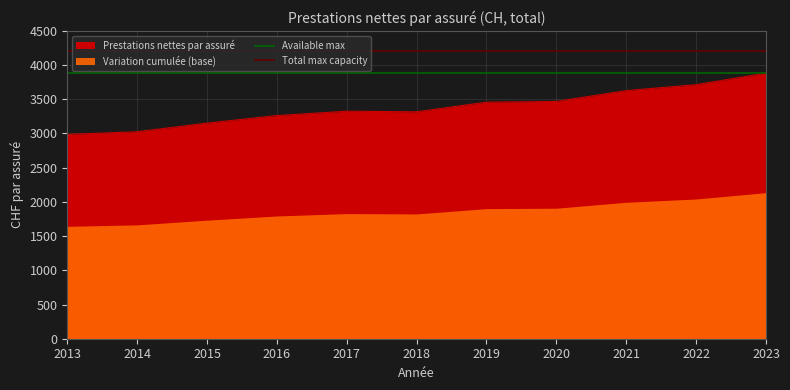

The Prestations nettes par assuré series shows 3713.4 at 2022. True or false?

True